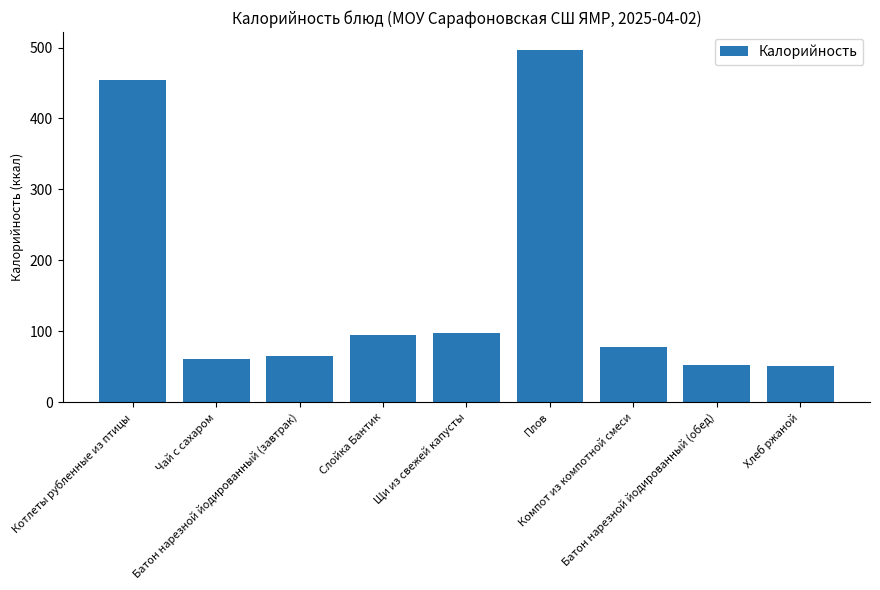

What is the greatest value displayed?

497.0